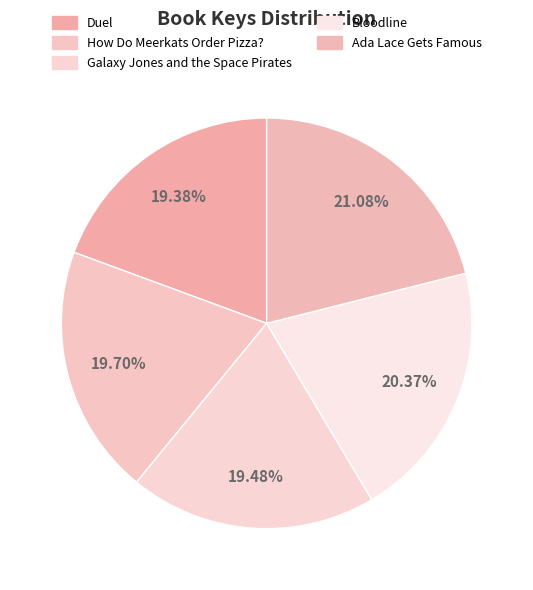

How many segments does this pie chart have?

5